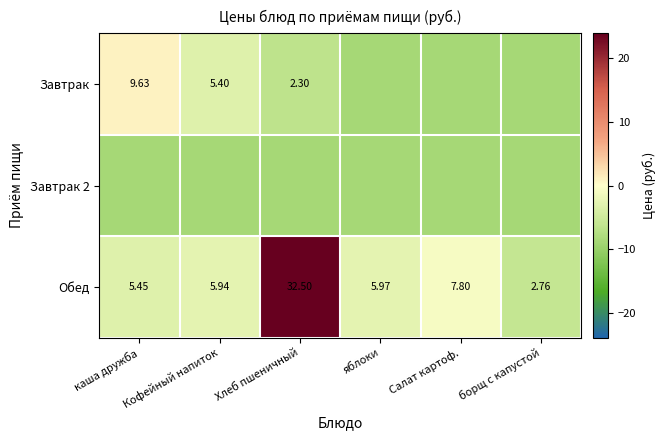

At which label is Обед closest to 17?

Салат картоф.